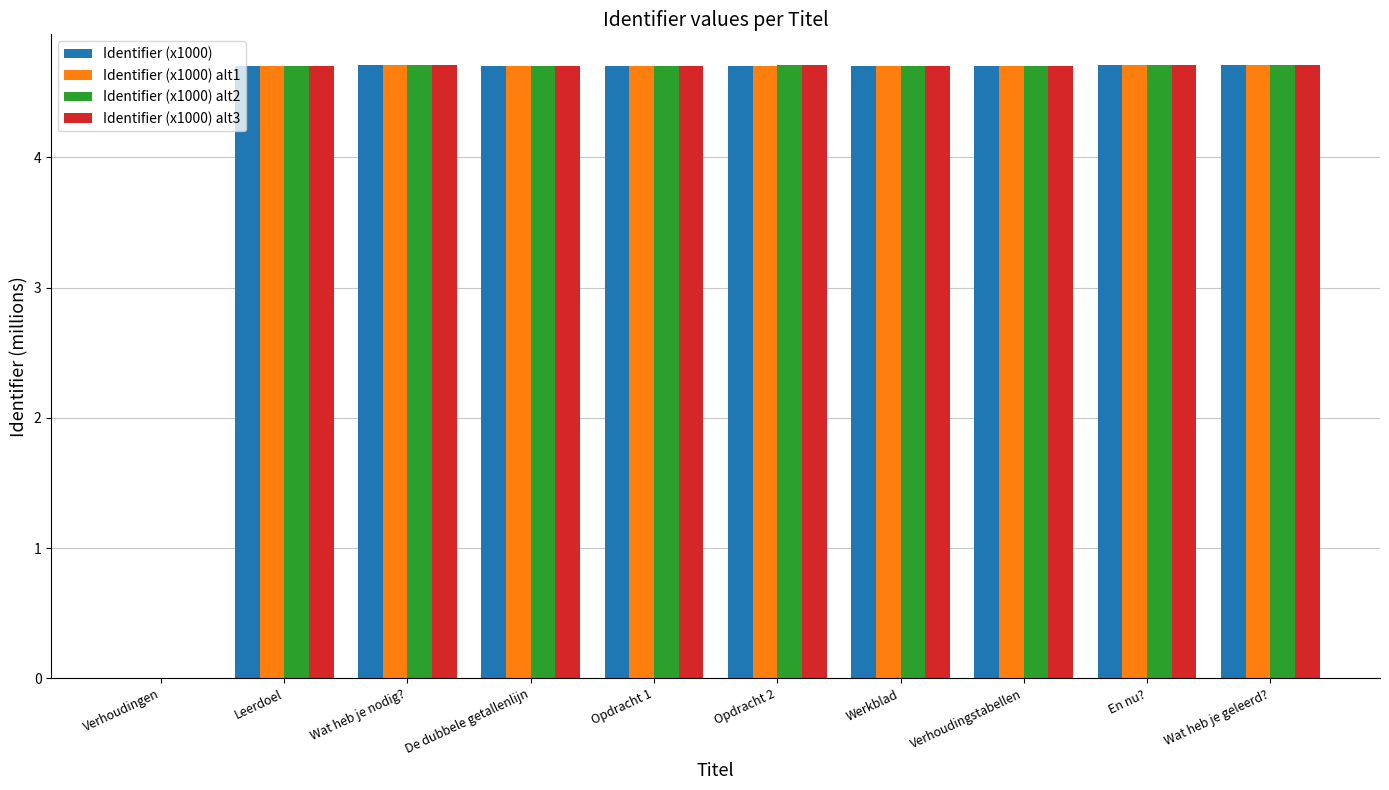

How many values in the Identifier (x1000) alt2 series exceed 4?

9